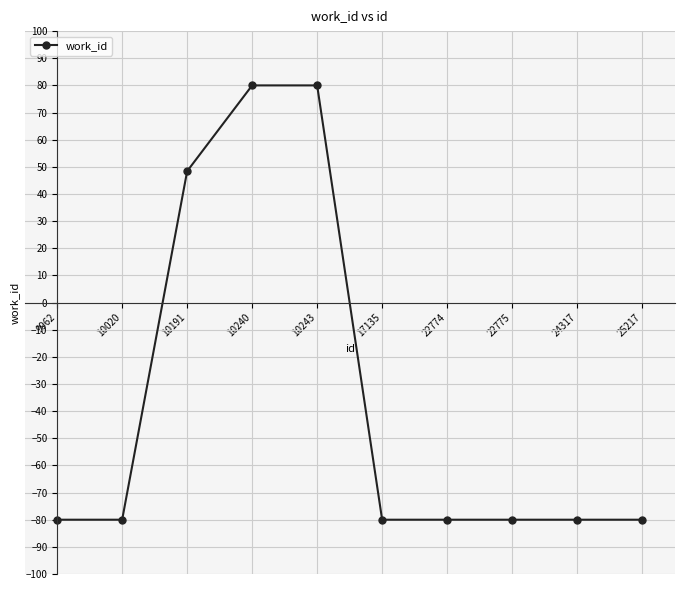

What is the difference between the values at 10191 and 25217?

128.4